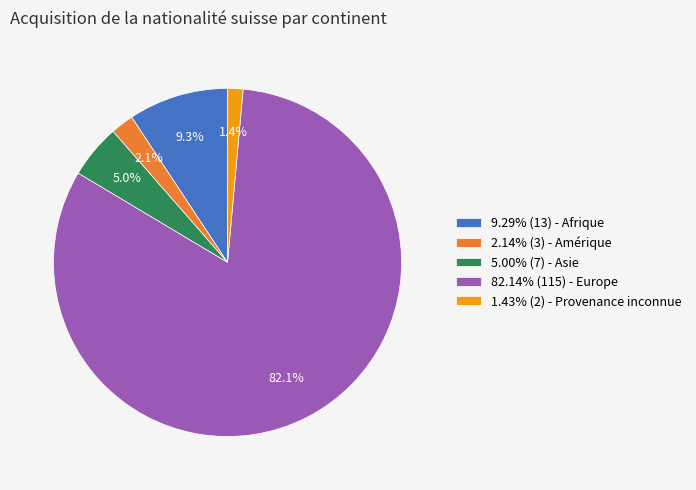

What is the ratio of the value at 1.43% (2) - Provenance inconnue to the value at 5.00% (7) - Asie?

0.3